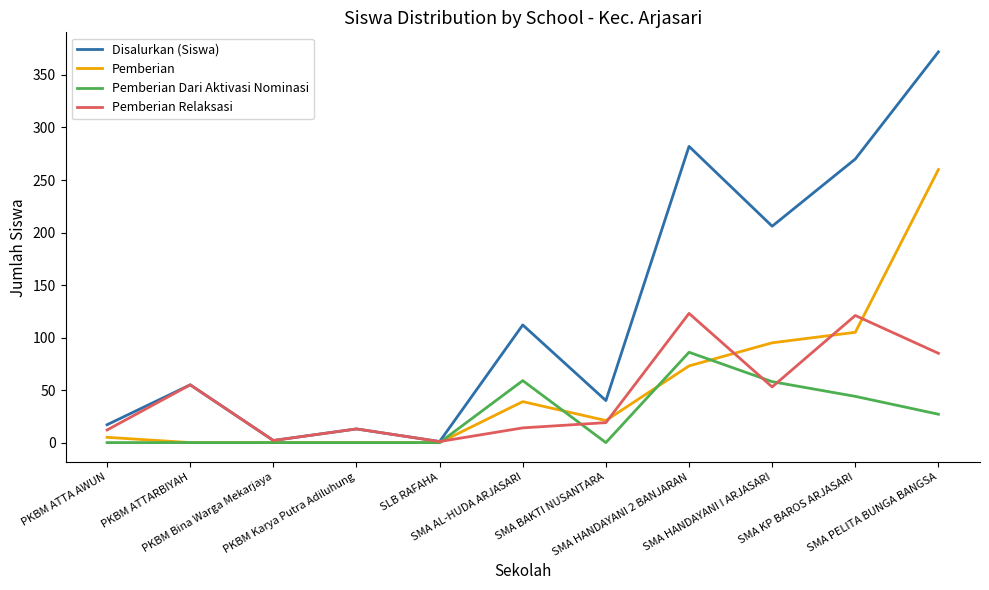

What is the maximum value for Pemberian?

260